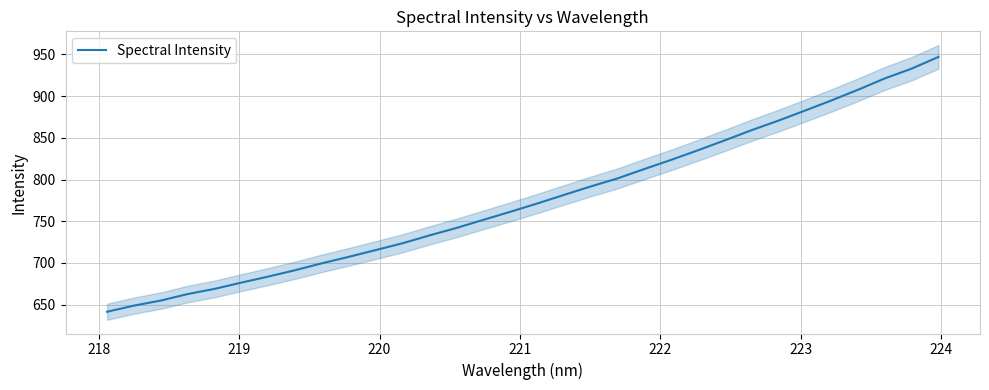

What is the maximum value shown in the chart?

947.0